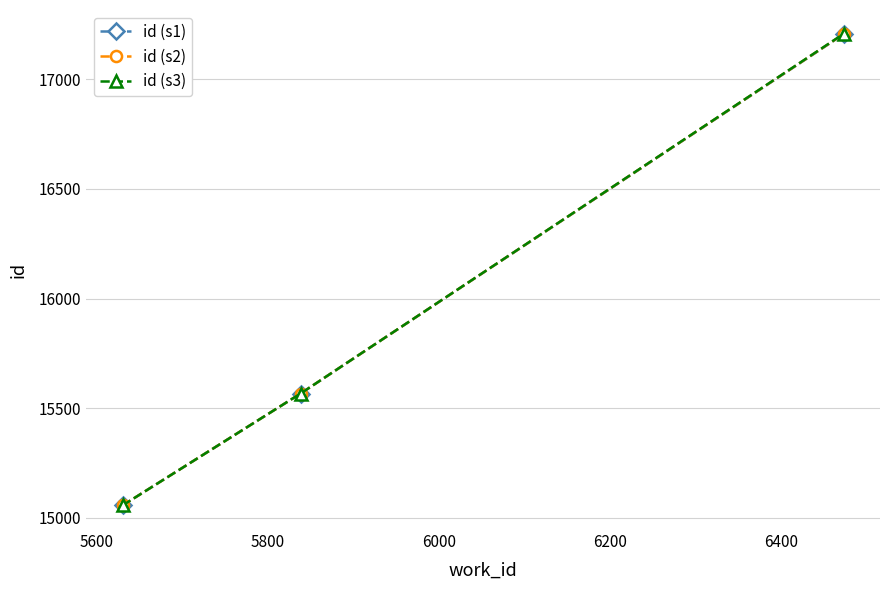

Rank the series by their average value, from highest to lowest.

id (s3), id (s2), id (s1)